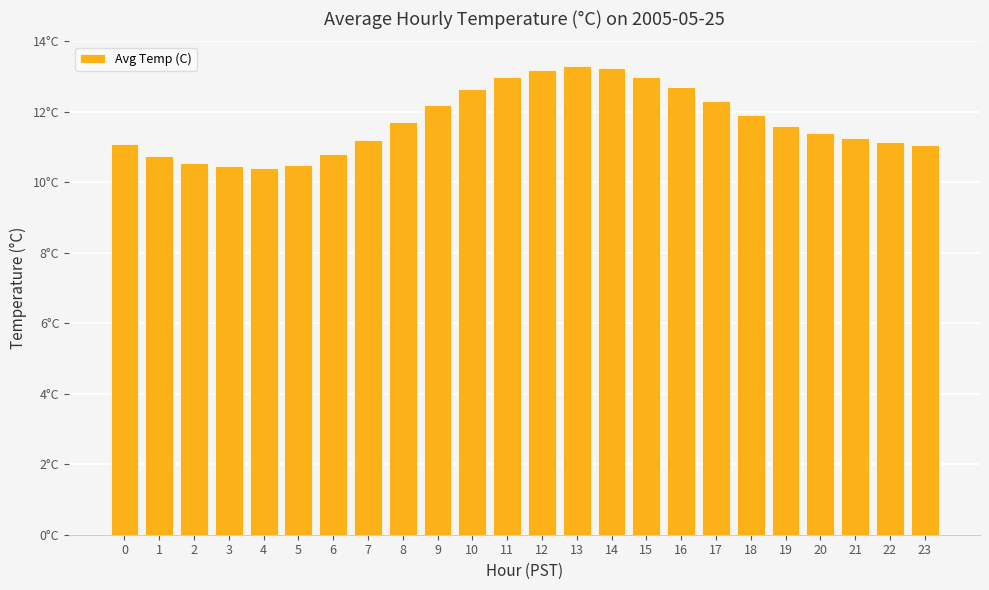

Rank the categories by value from lowest to highest.

4, 3, 5, 2, 1, 6, 23, 0, 22, 7, 21, 20, 19, 8, 18, 9, 17, 10, 16, 11, 15, 12, 14, 13